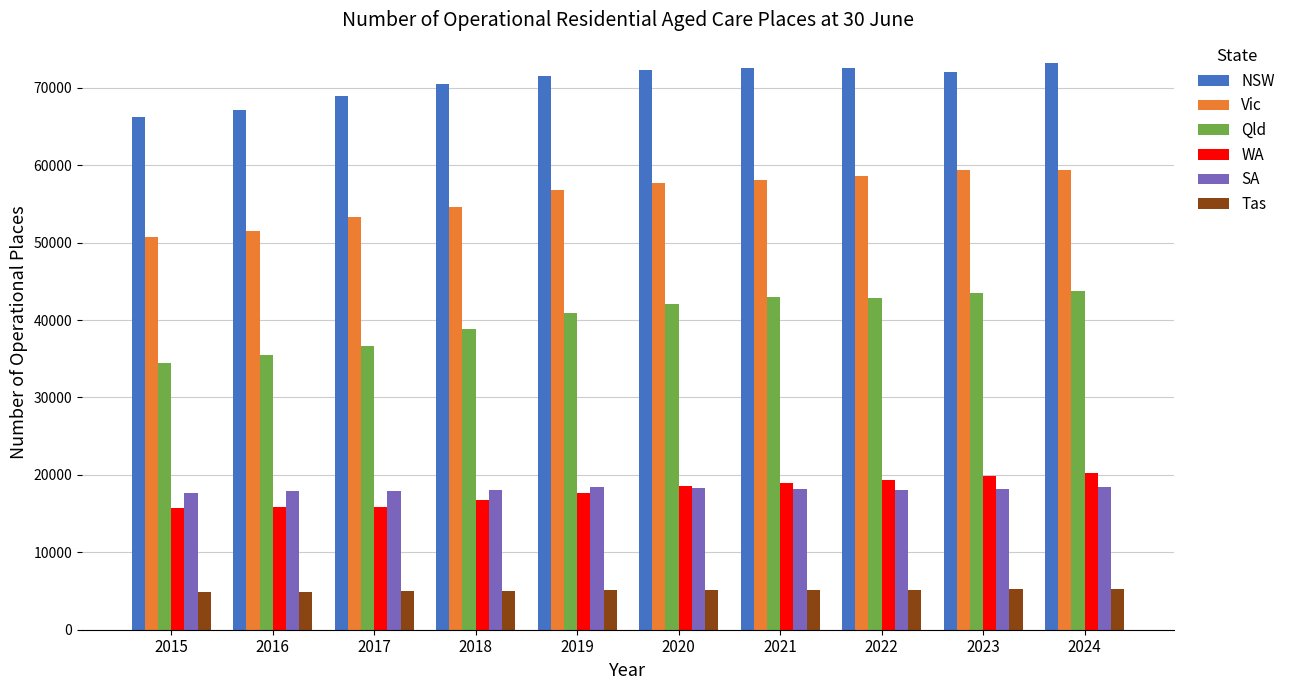

What is the highest value of the Qld series?

43794